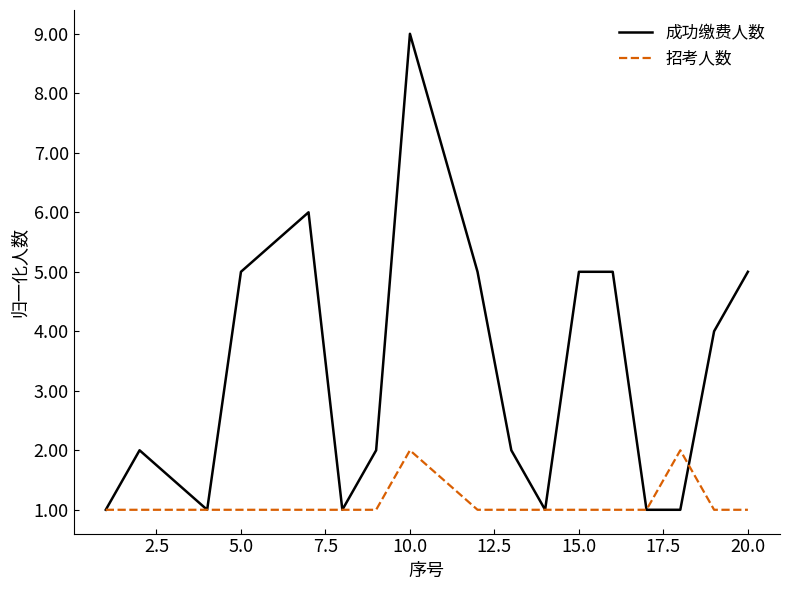

What is the difference between the maximum and minimum values in the 招考人数 series?

1